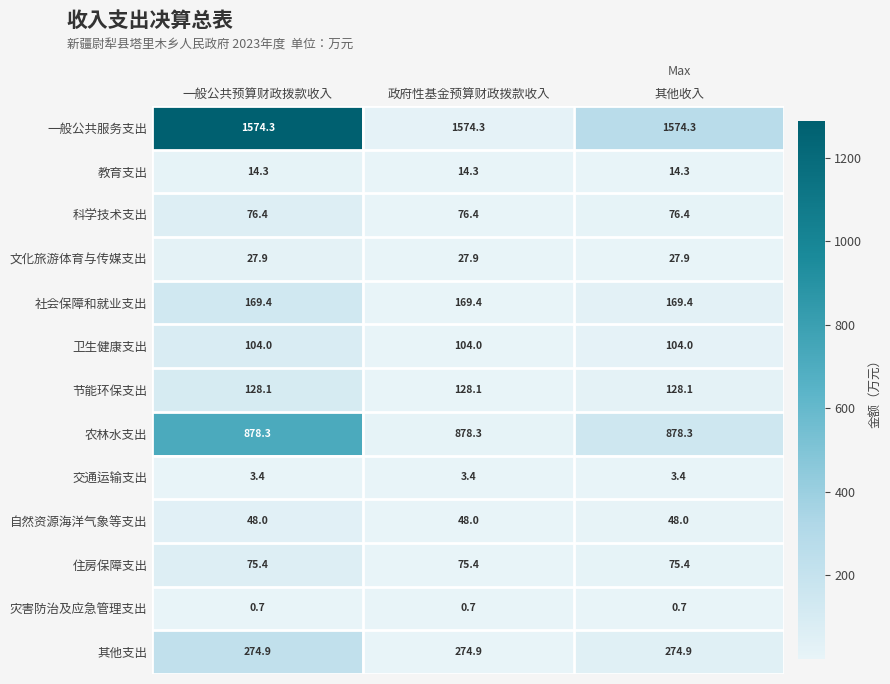

Read the 住房保障支出 value at 一般公共预算财政拨款收入.

75.4